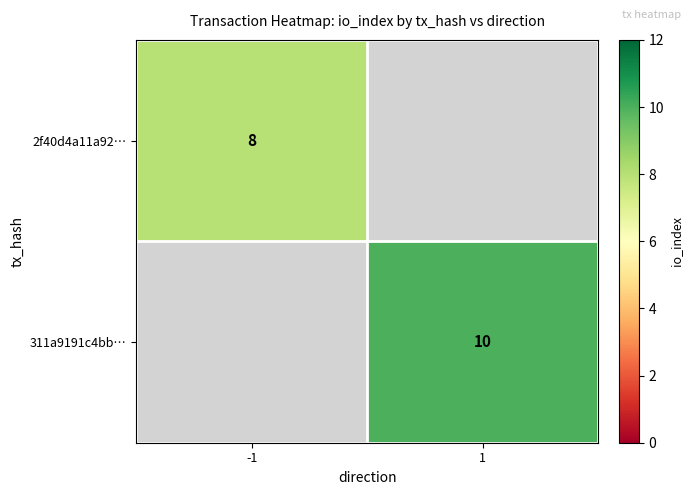

Is it true that 311a9191c4bb… equals 10 at 1?

True